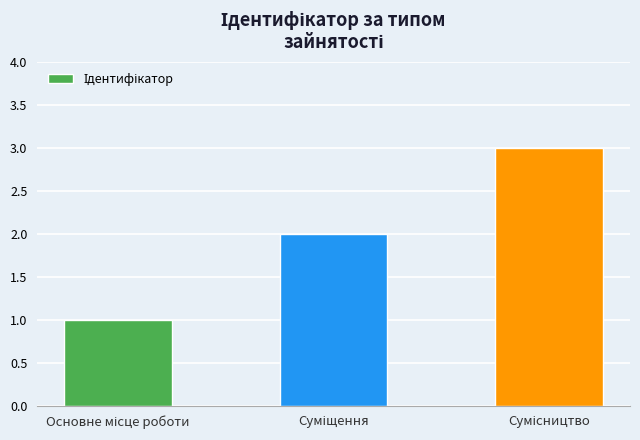

What is the maximum value shown in the chart?

3